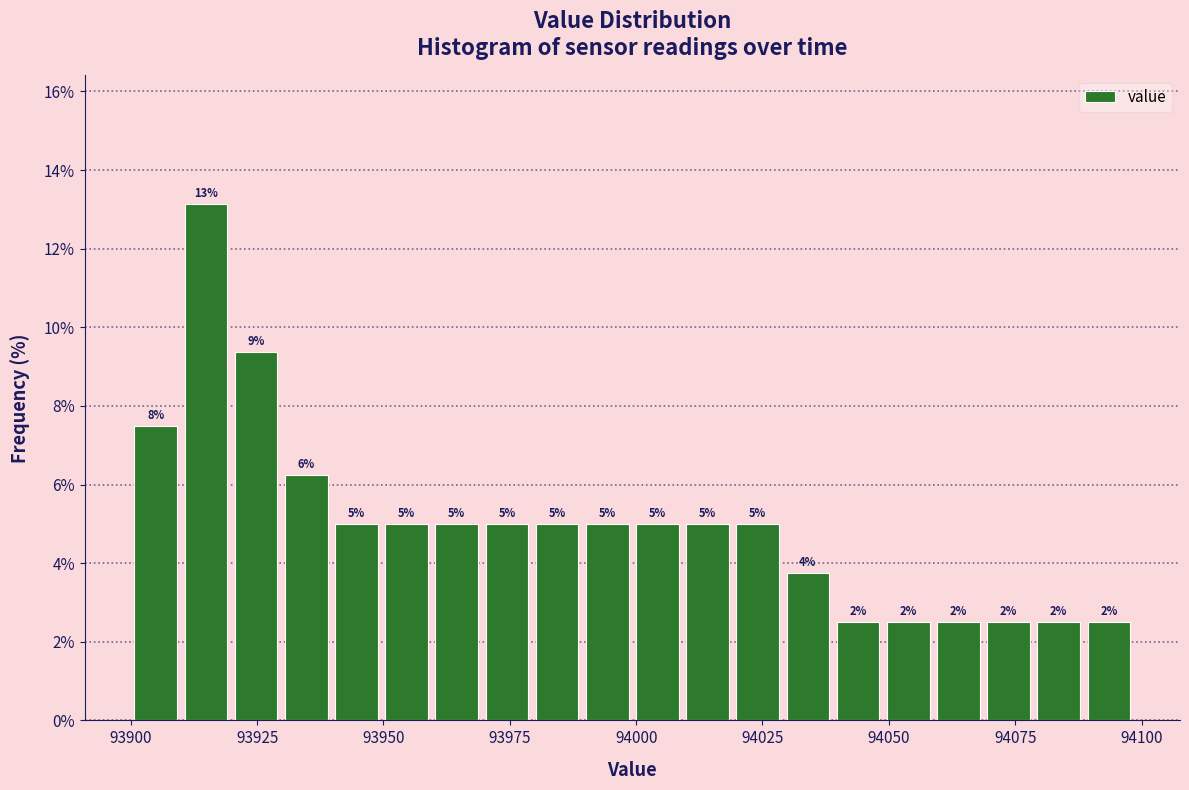

Around what value on the x-axis is the tallest bar? Give the approximate position of its centre, as read against the axis.

93915